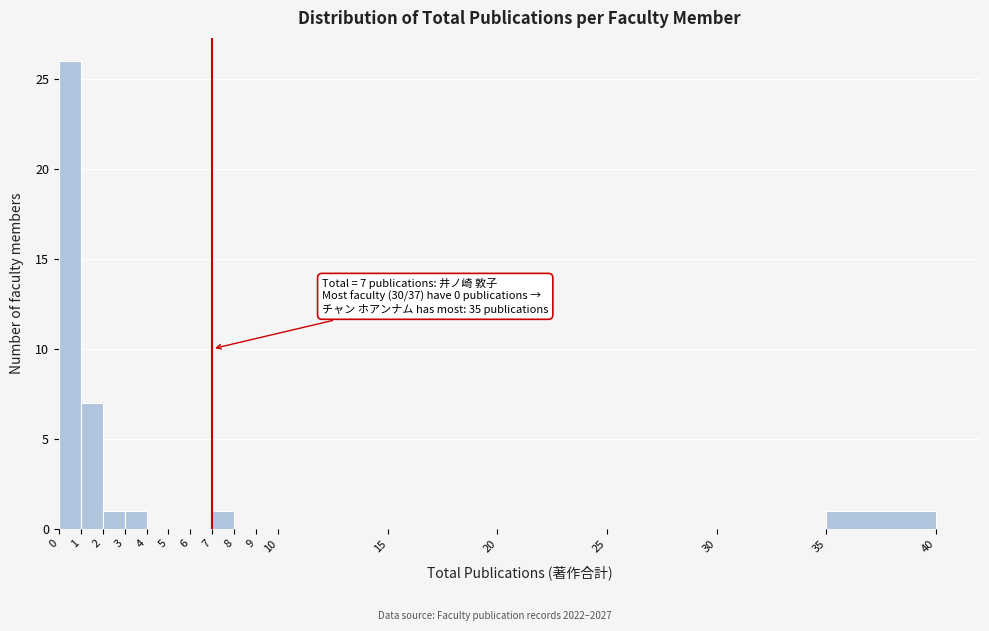

Over which range of the x-axis is the bar tallest?

0 to 1